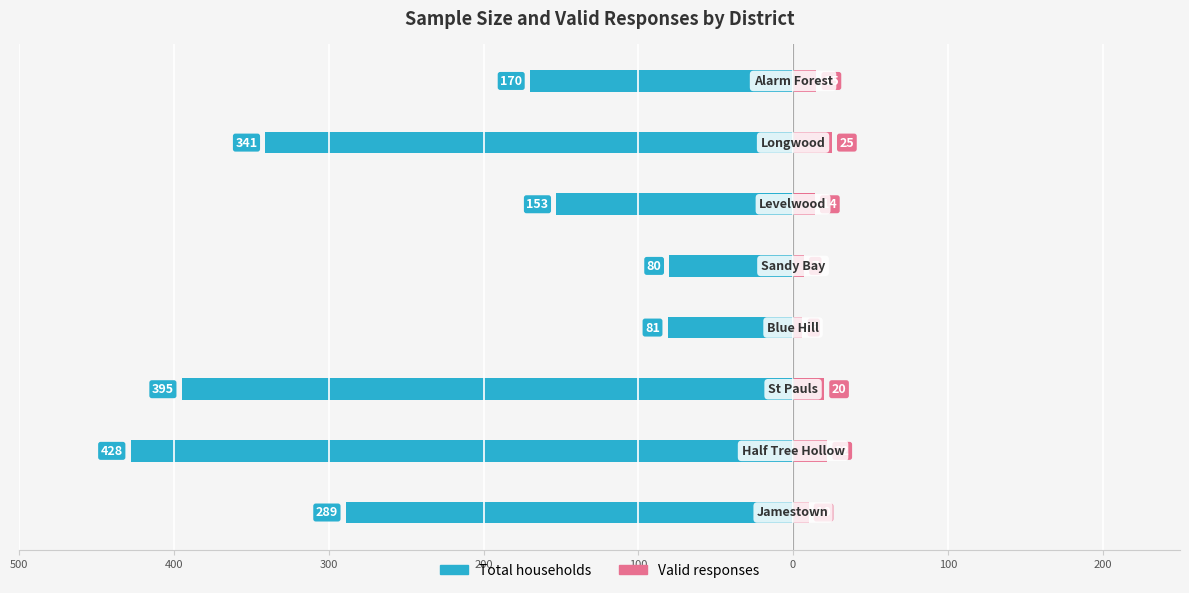

At 300, list the series in order from smallest to largest.

Total households, Valid responses